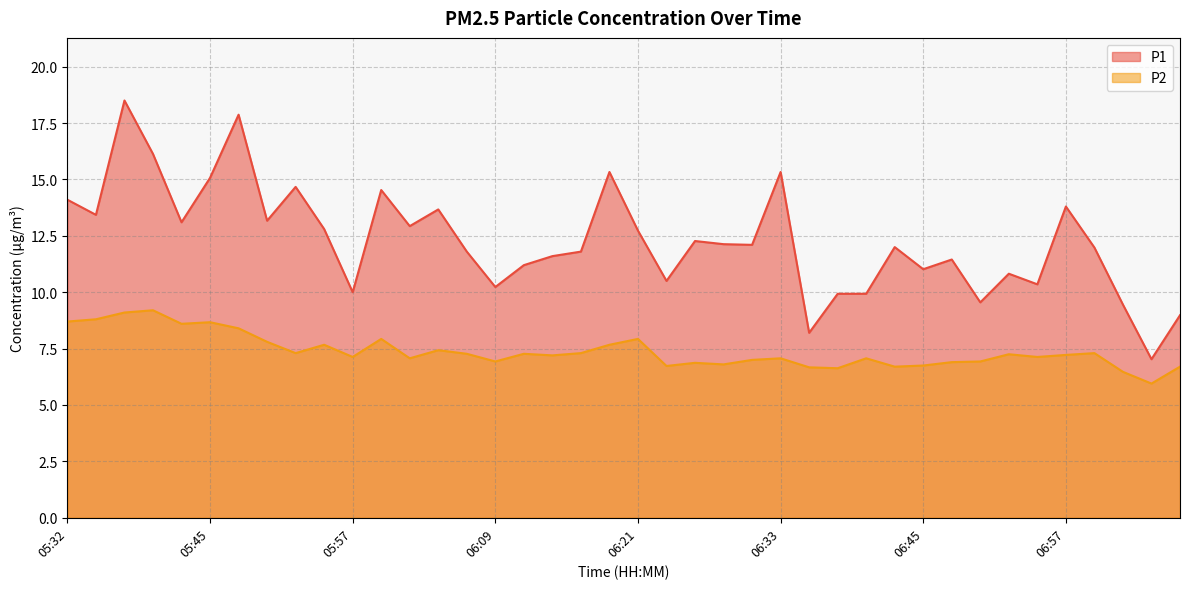

What is the sum of the P2 values at 06:04 and 06:26?

14.3